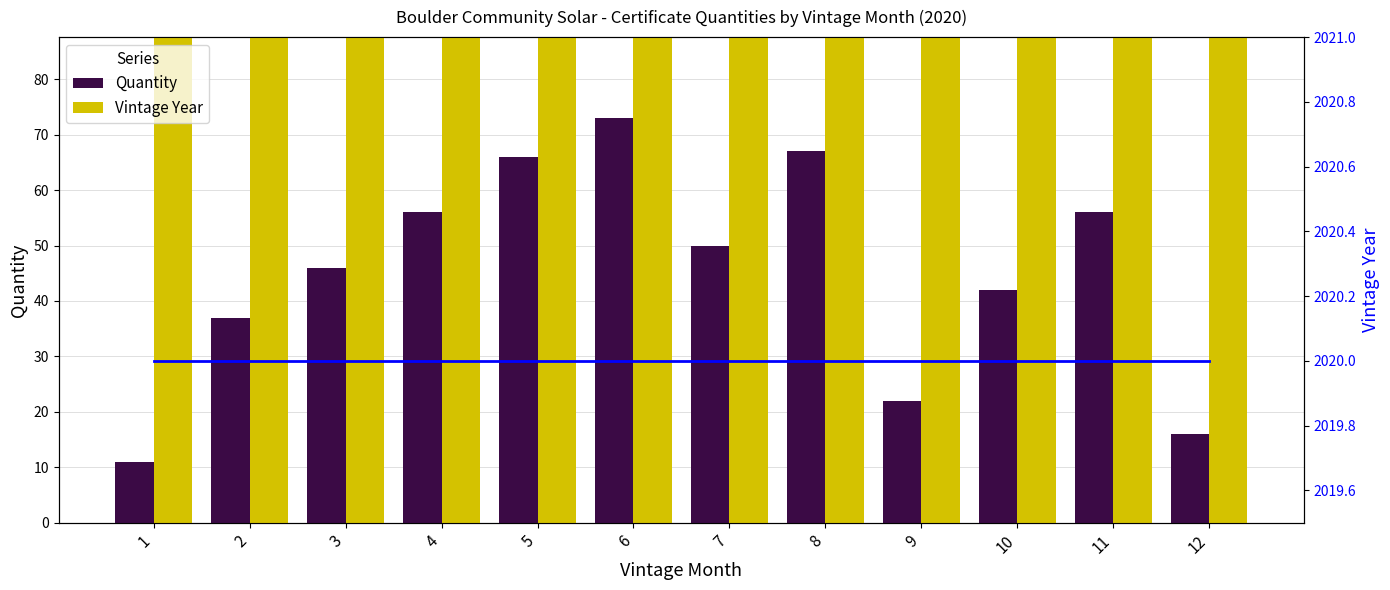

The Vintage Year series shows 2020 at 8. True or false?

True